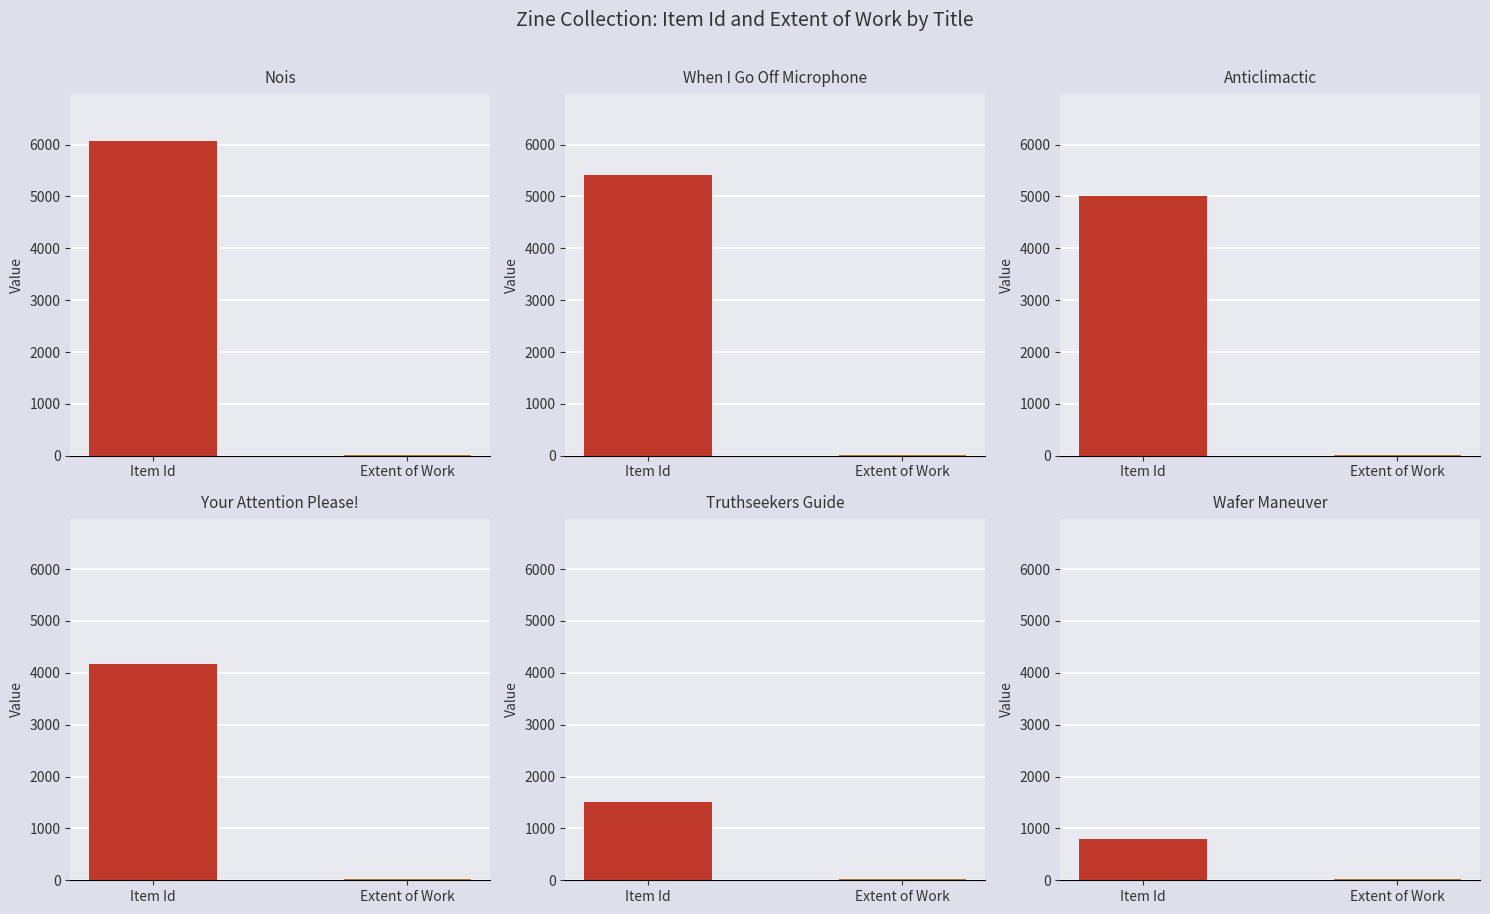

What is the difference between the second highest and second lowest values in the Item Id series?

3914